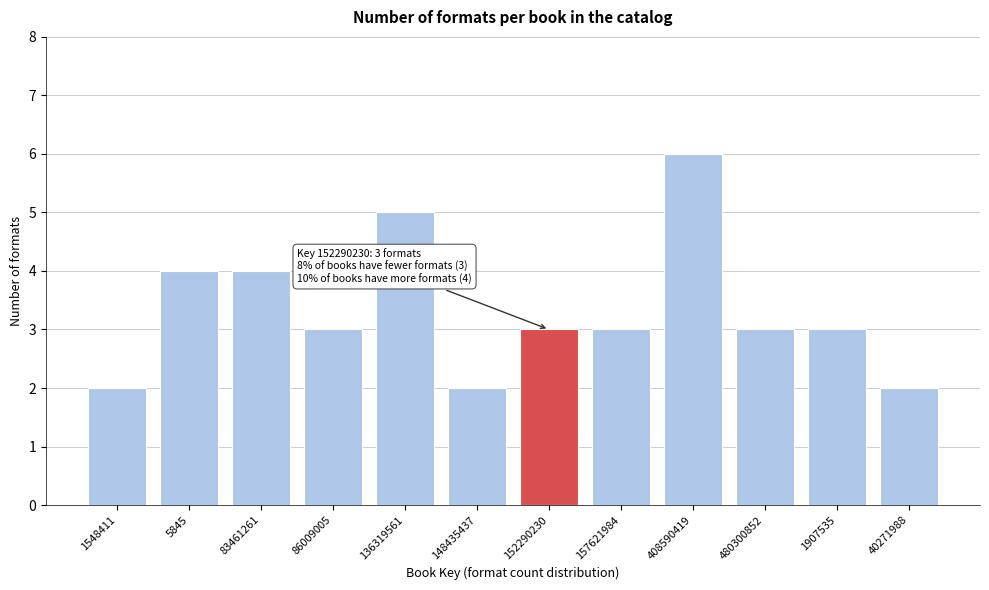

Reading left to right, extract all data points from this chart.

1548411=2	5845=4	83461261=4	86009005=3	136319561=5	148435437=2	152290230=3	157621984=3	408590419=6	480300852=3	1907535=3	40271988=2